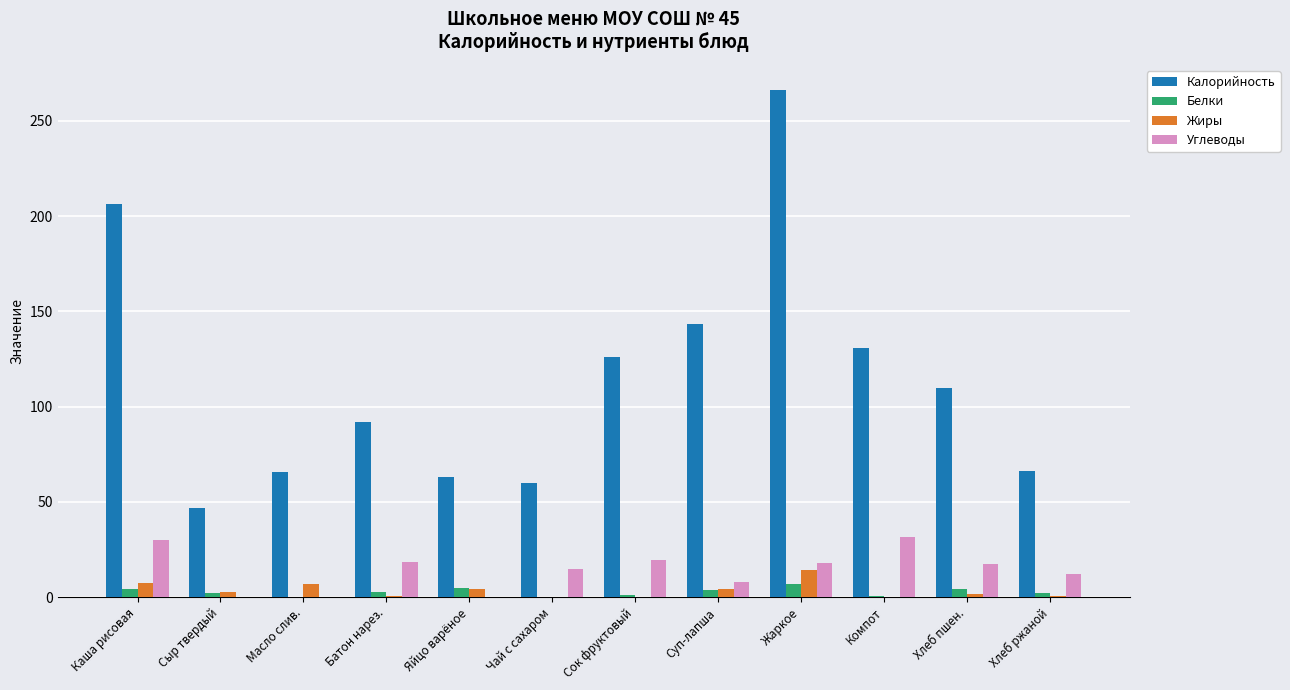

Which series has the widest spread of values?

Калорийность